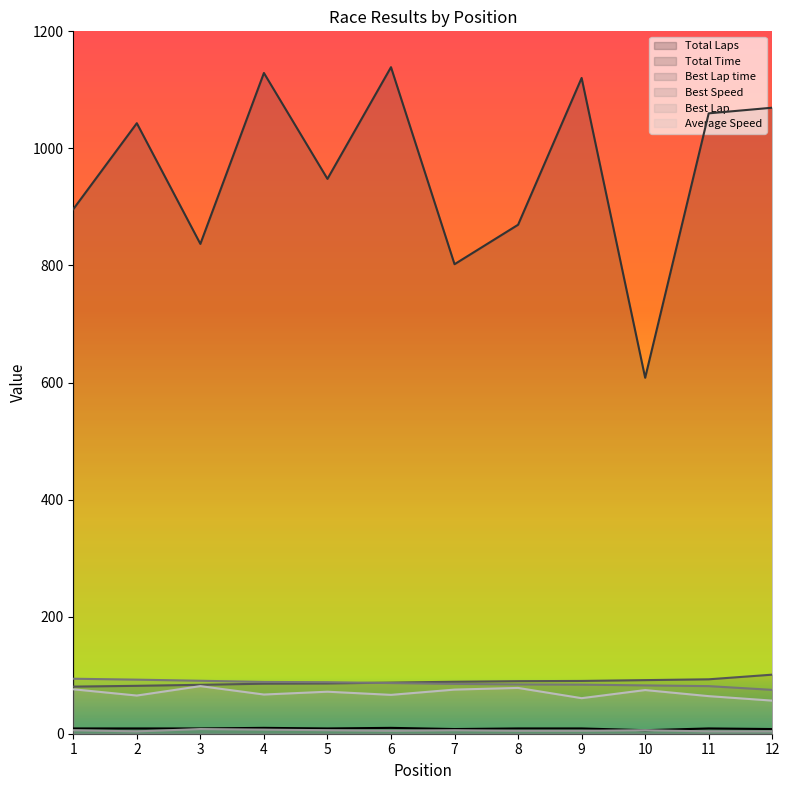

Rank the series by their maximum value, from lowest to highest.

Best Lap, Total Laps, Average Speed, Best Speed, Best Lap time, Total Time